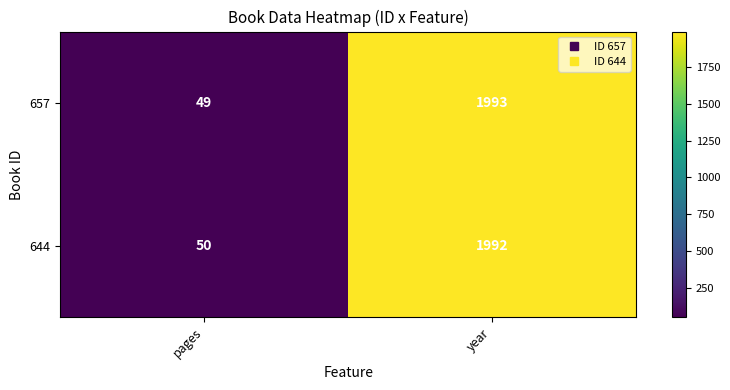

How many data points does each series have?

2